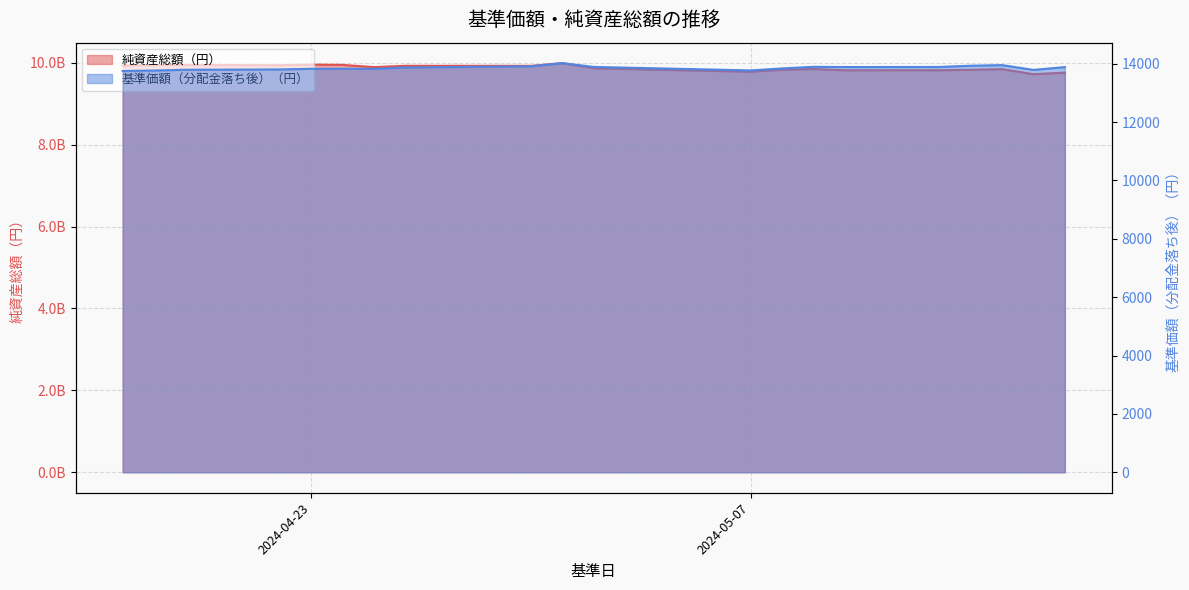

Which category has the highest value across all series?

20240501